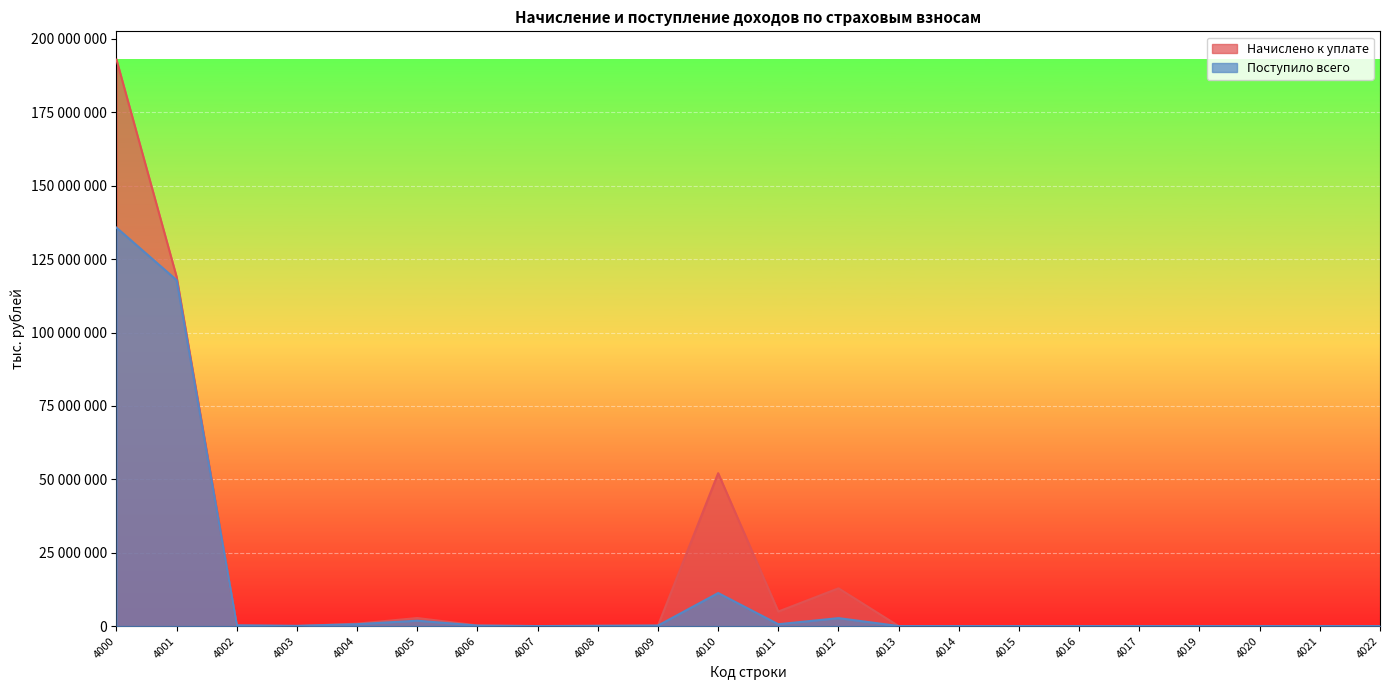

Is it true that Поступило всего equals 1755246 at 4012?

False